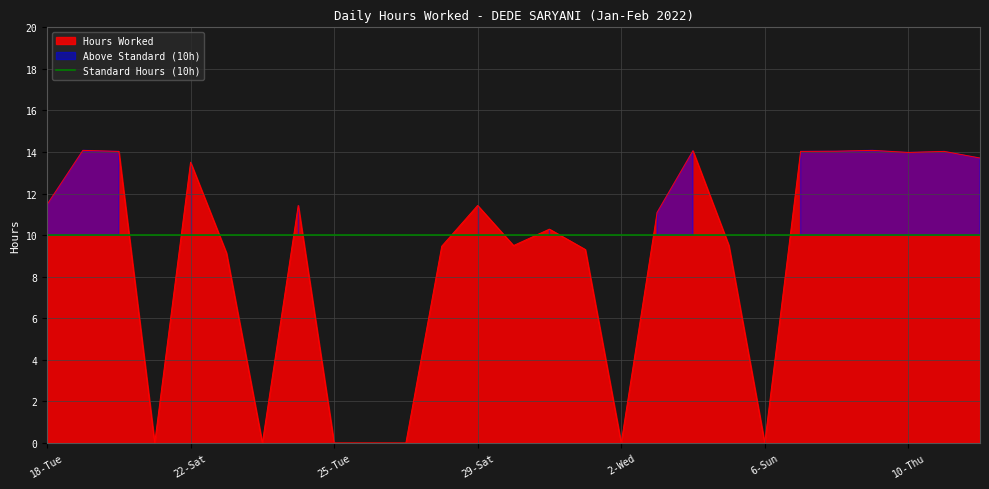

What value does the data have at 20-Thu?

14.0